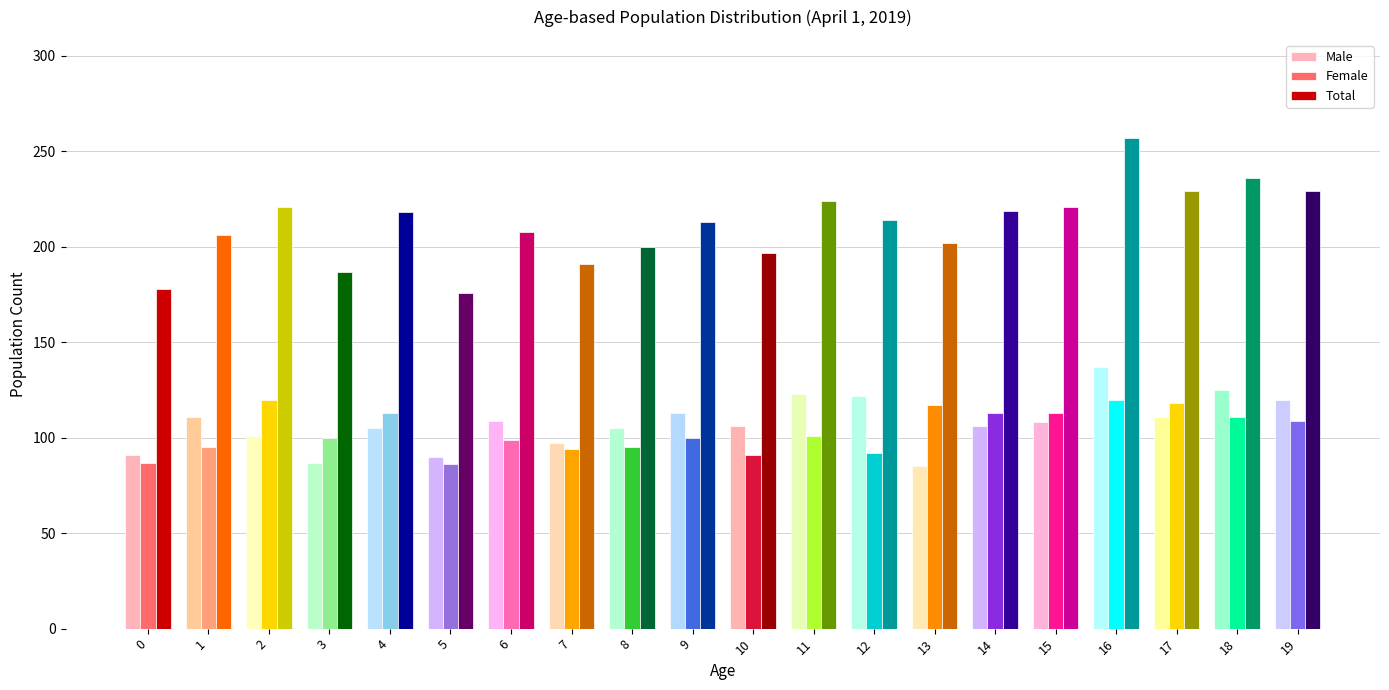

The Female series shows 185 at 18. True or false?

False